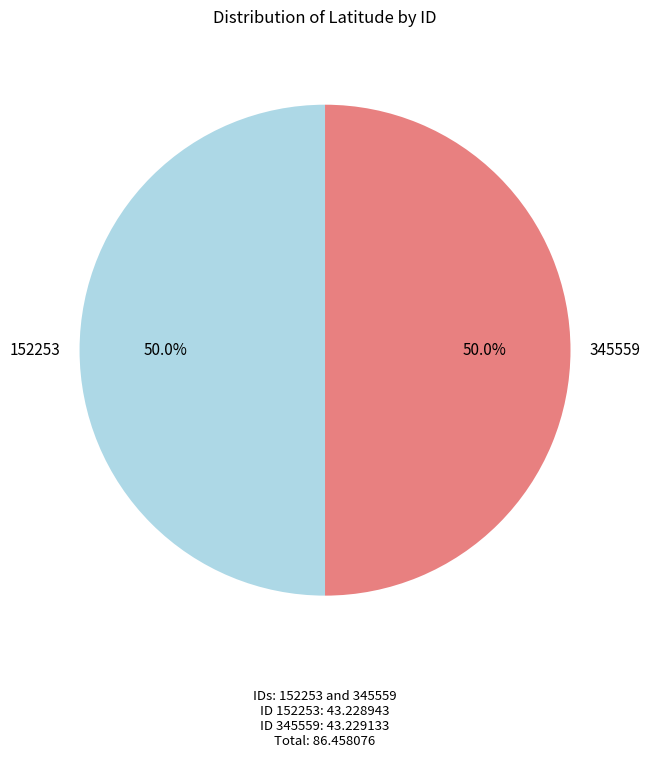

What is the total percentage of 345559 and 152253?

100.0%